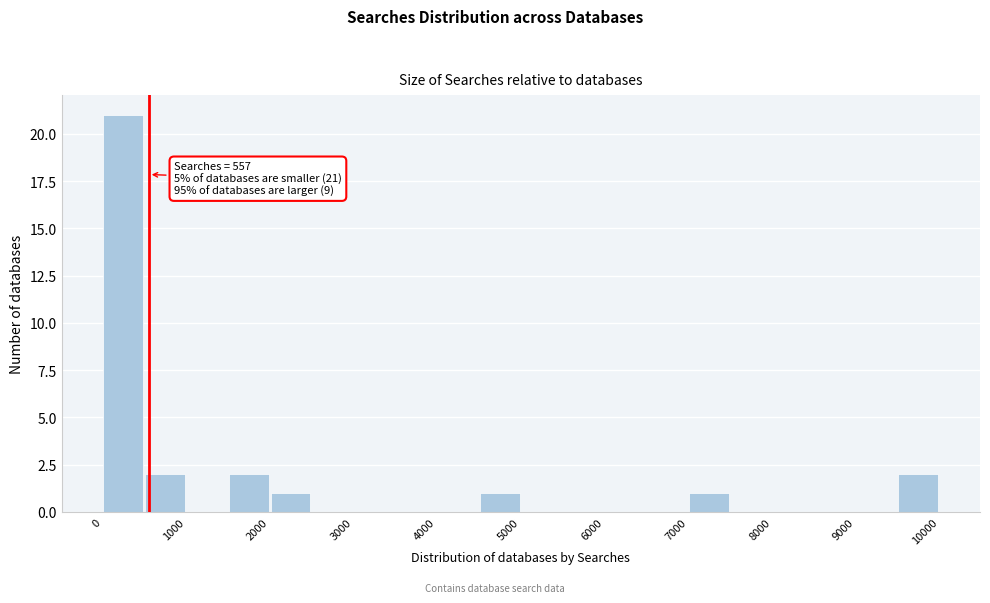

Over which range of the x-axis is the bar tallest?

0 to 500